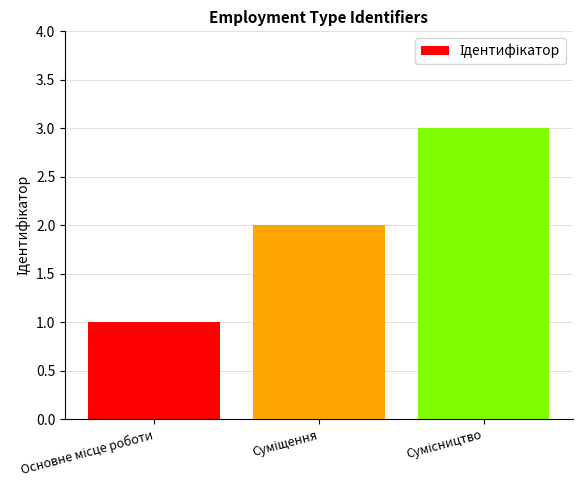

What is the minimum value shown in the chart?

1